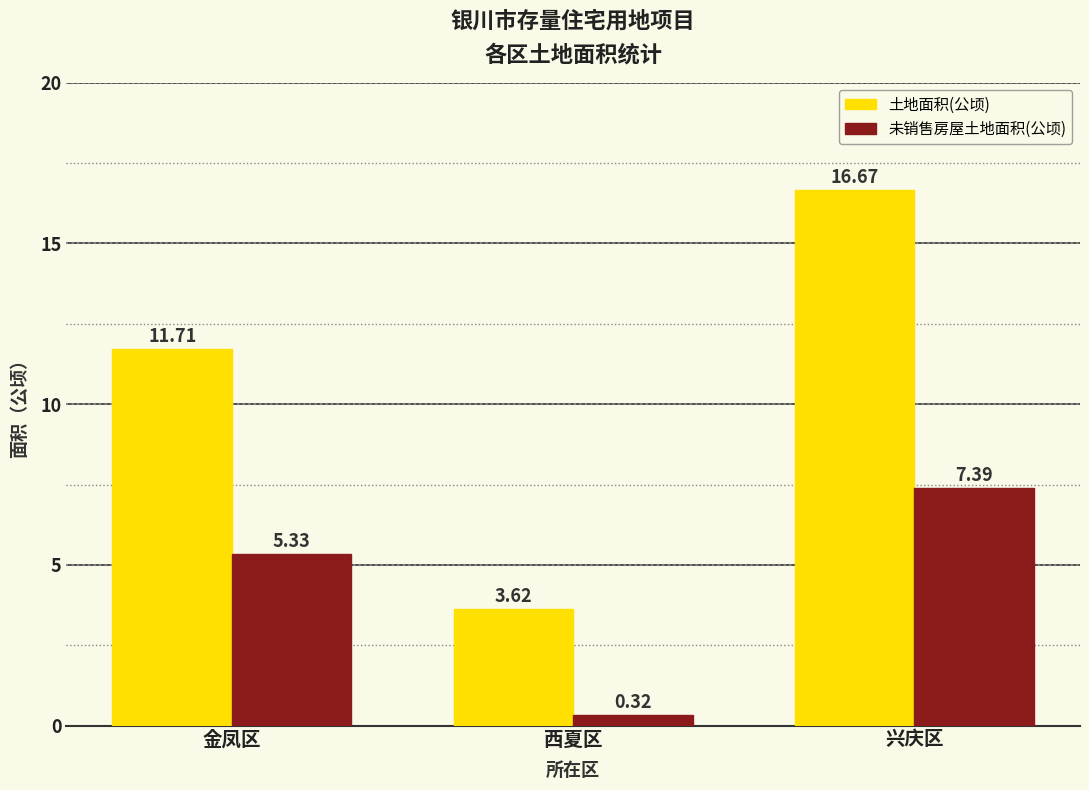

Rank the series by their average value, from lowest to highest.

未销售房屋土地面积(公顷), 土地面积(公顷)